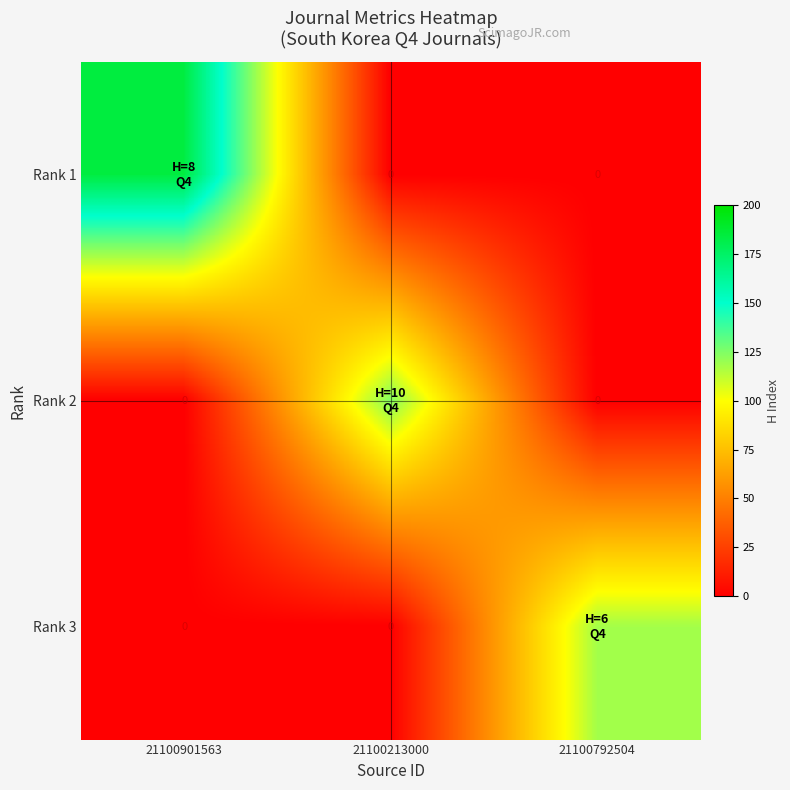

True or false: Rank 3 has a value of -65 at 21100213000.

False